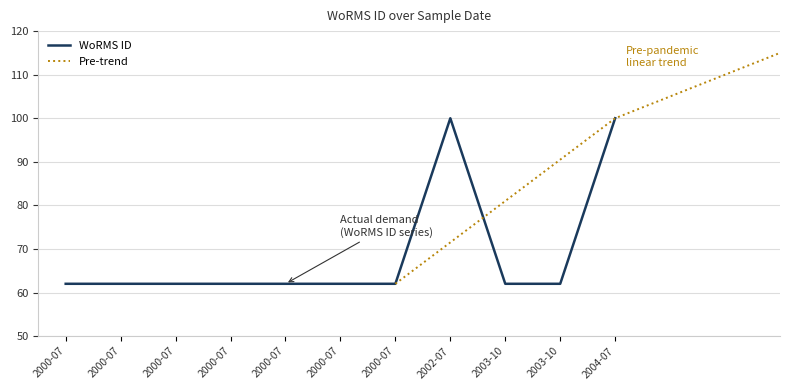

Rank the categories by value from lowest to highest.

2000-07, 2000-07, 2000-07, 2000-07, 2000-07, 2000-07, 2000-07, 2003-10, 2003-10, 2002-07, 2004-07